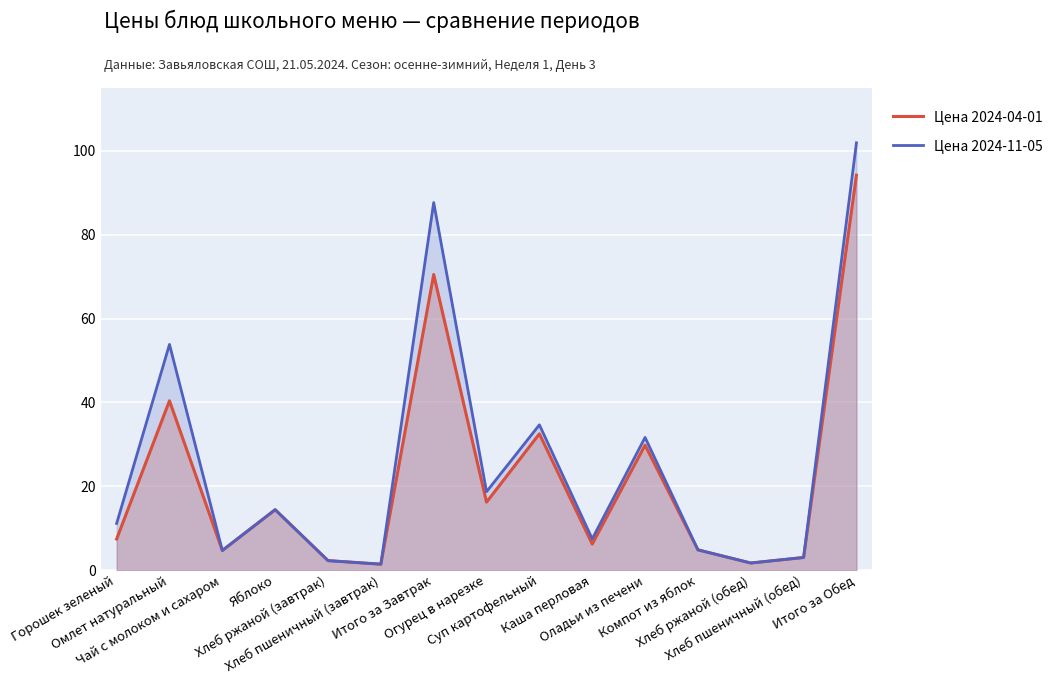

How many categories are shown in the chart?

15